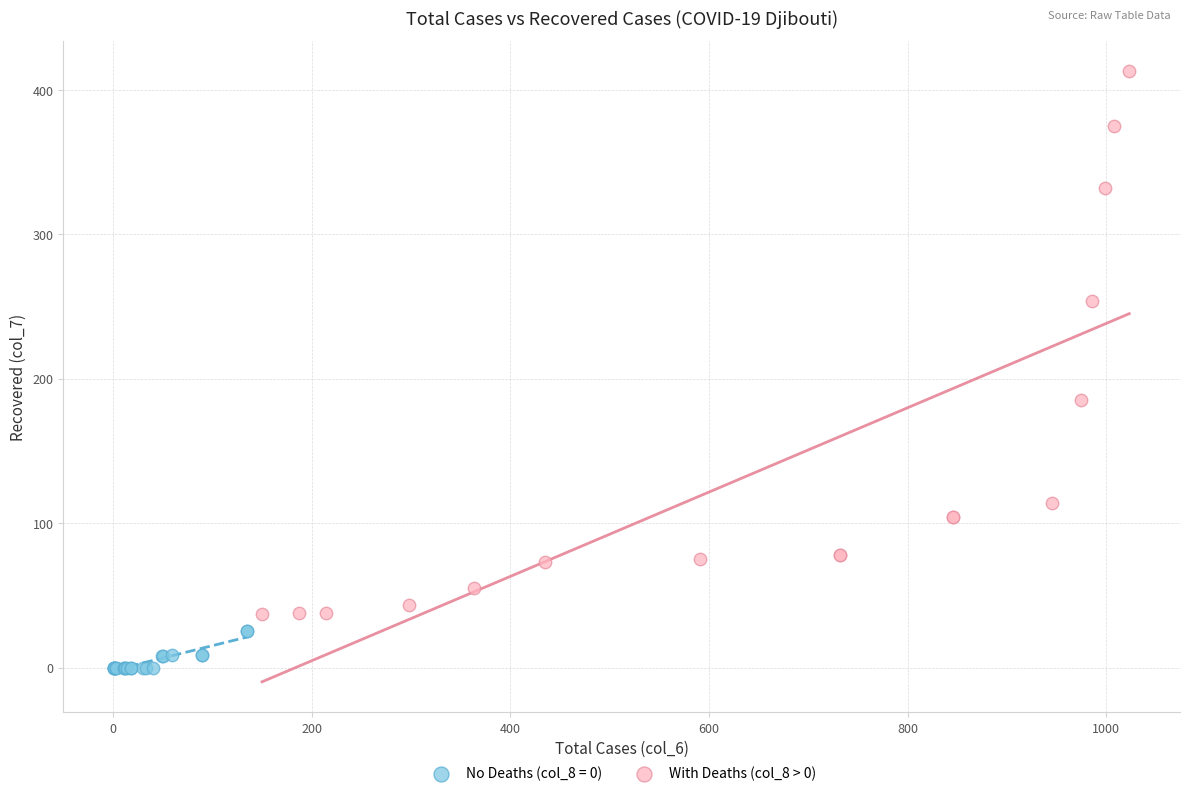

Which series reaches the maximum Y coordinate?

With Deaths (col_8 > 0)